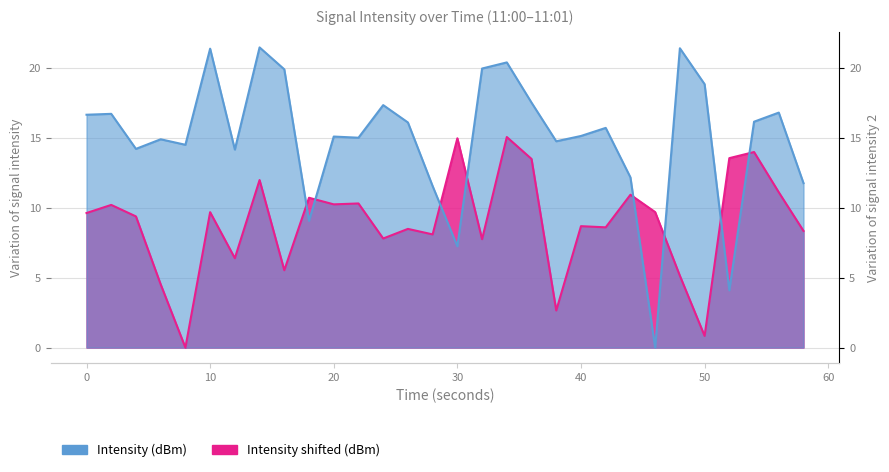

Is the value of Intensity shifted (dBm) at 0 greater than the value of Intensity (dBm) at 42?

No